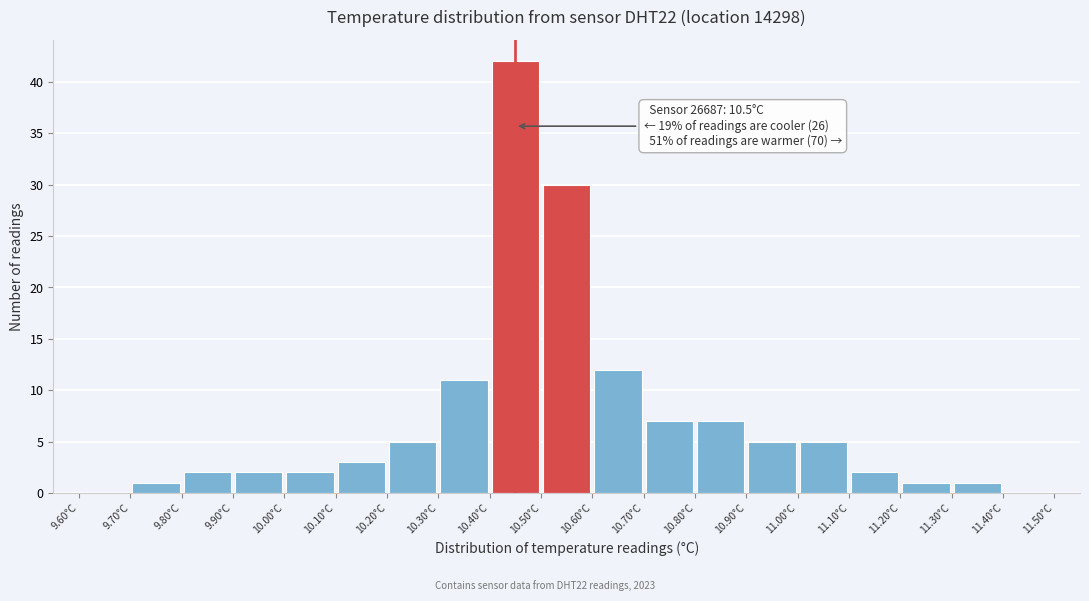

Over which range of the x-axis is the bar tallest?

10.4 to 10.5